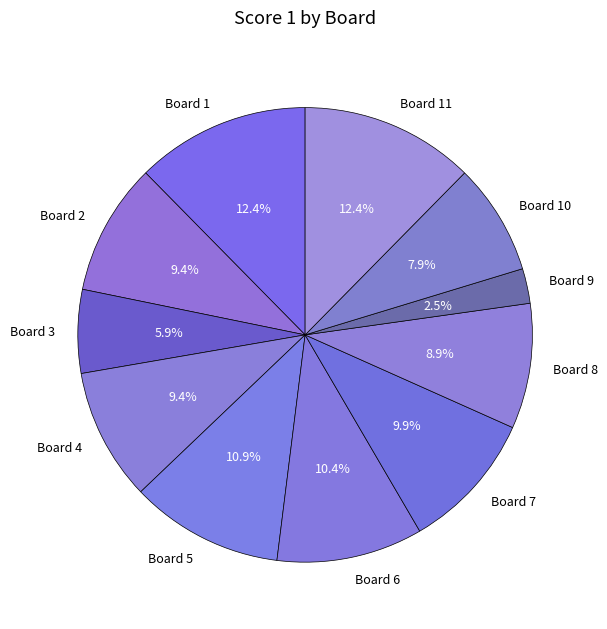

What is the smallest slice in the pie chart?

Board 9